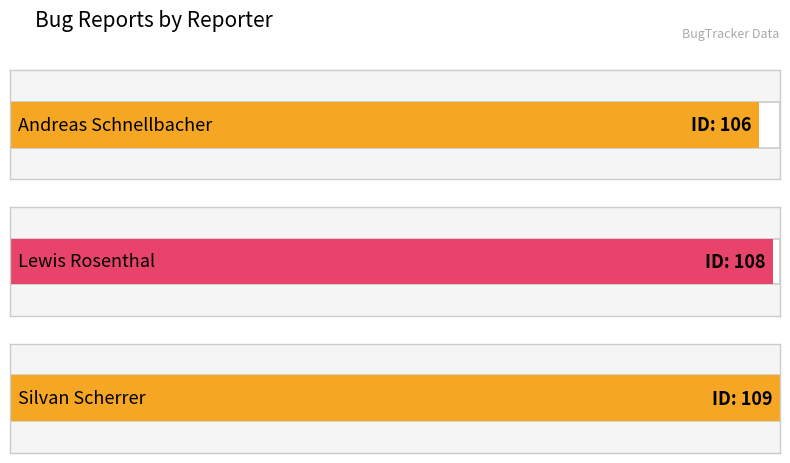

How many values are between 106 and 109?

3